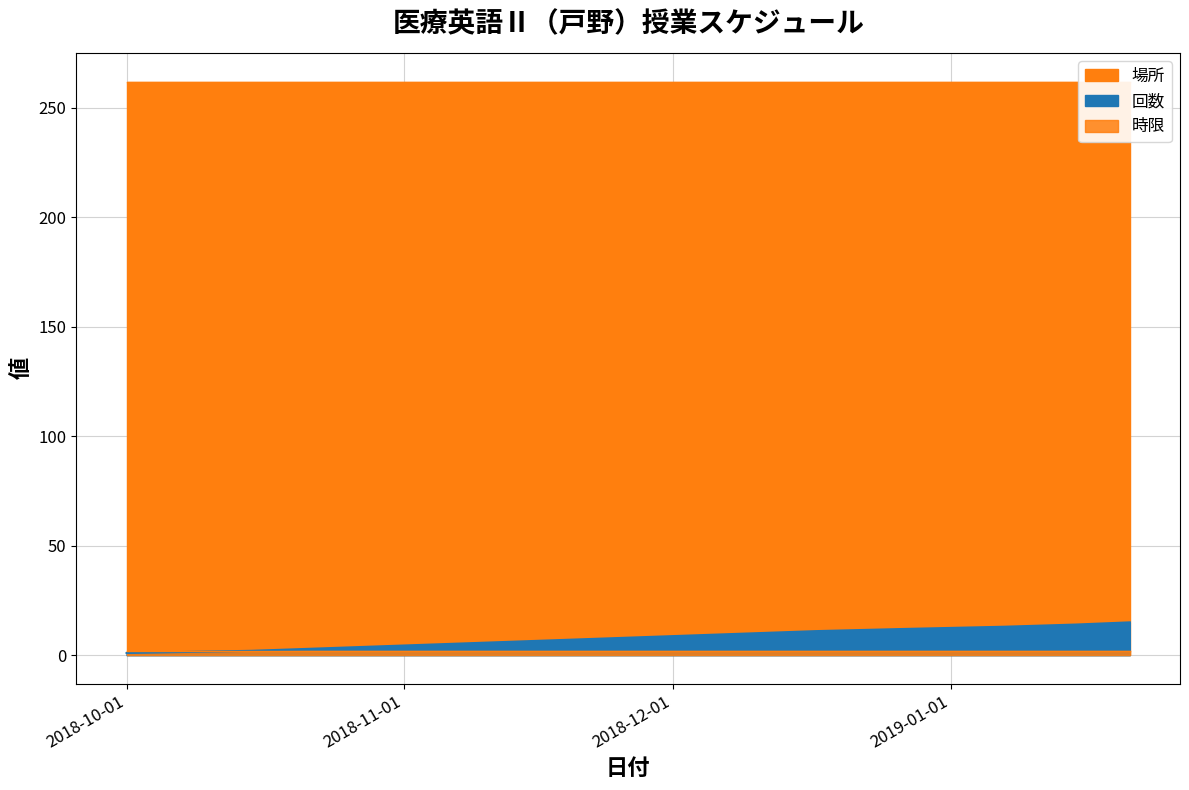

Rank the series at 2018-12-03 from lowest to highest value.

時限, 回数, 場所